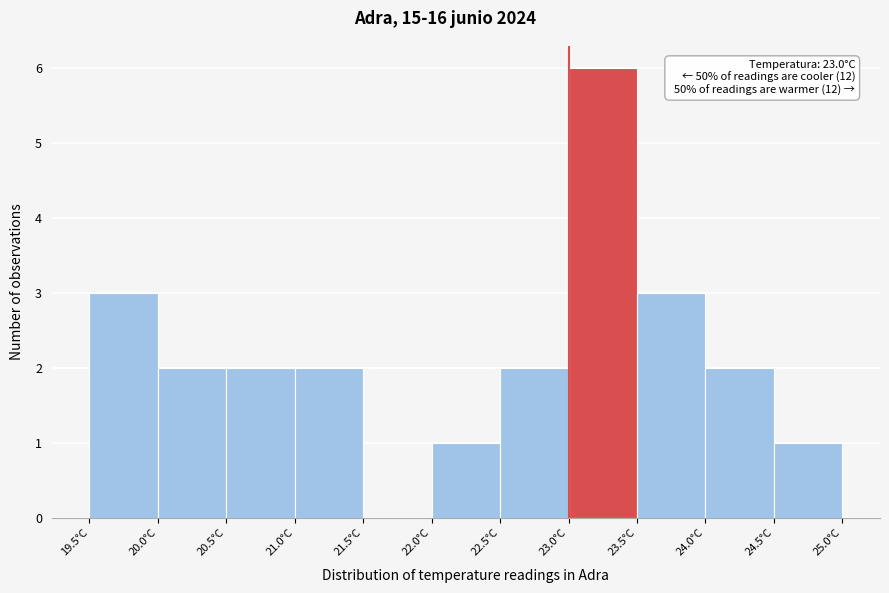

Which range on the x-axis has the tallest bar?

23.0 to 23.5